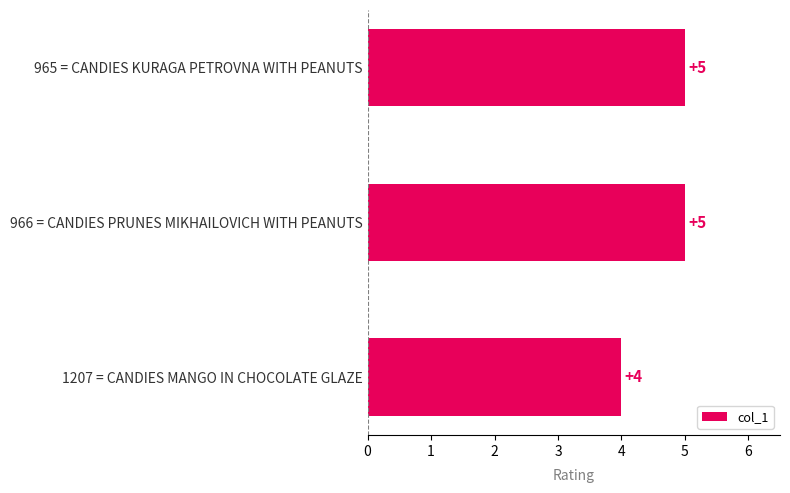

Reading top to bottom, transcribe all the data shown in this chart.

5	5	4